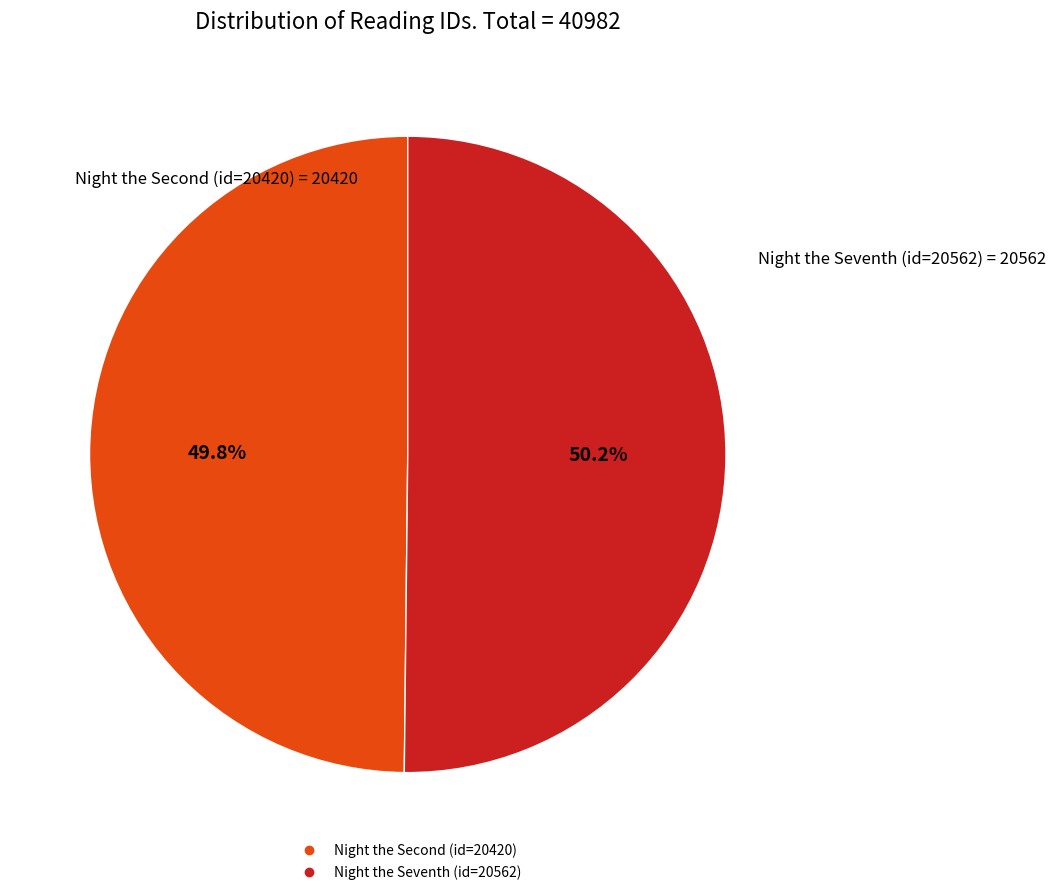

Is there a majority slice in this chart?

Yes